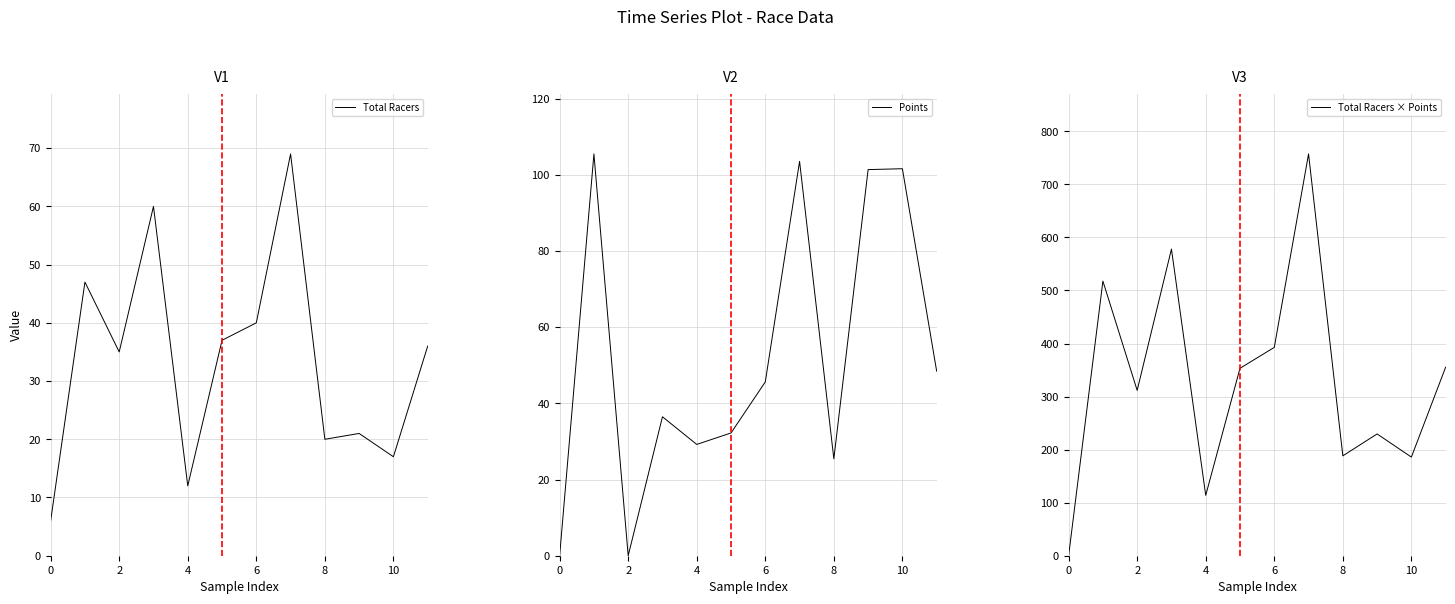

How many data points does each series have?

12